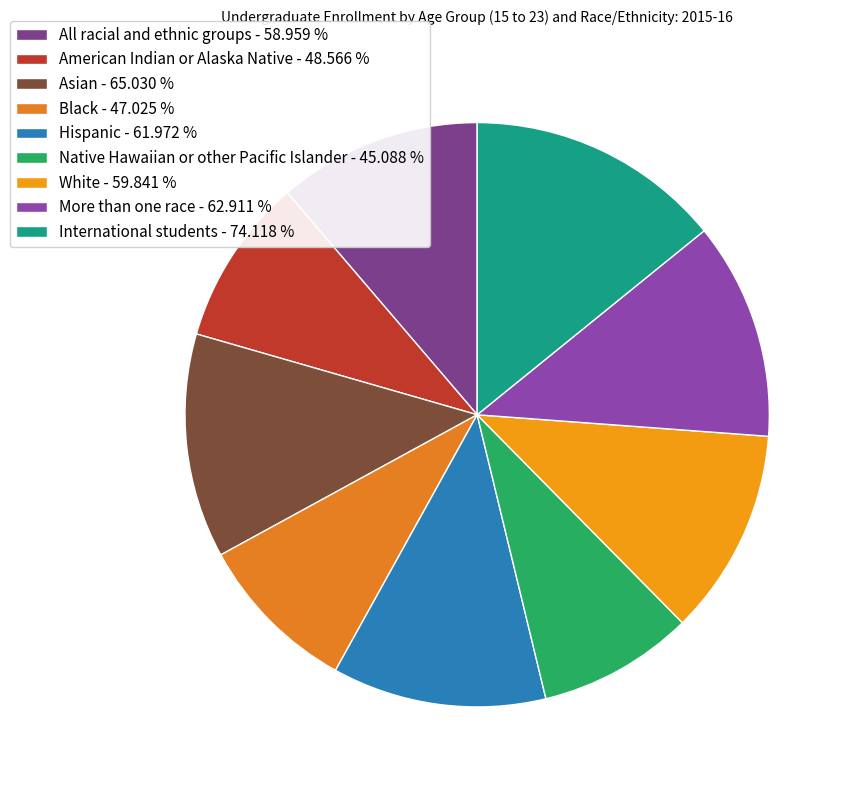

How many slices are in this pie chart?

9